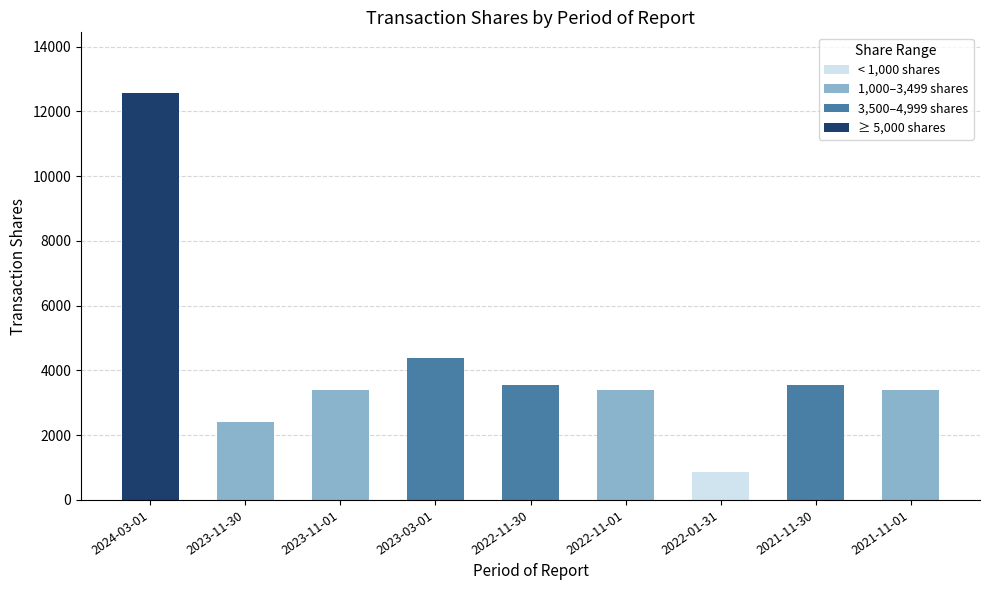

Read the value at 2022-11-30, to the nearest 50.

3550